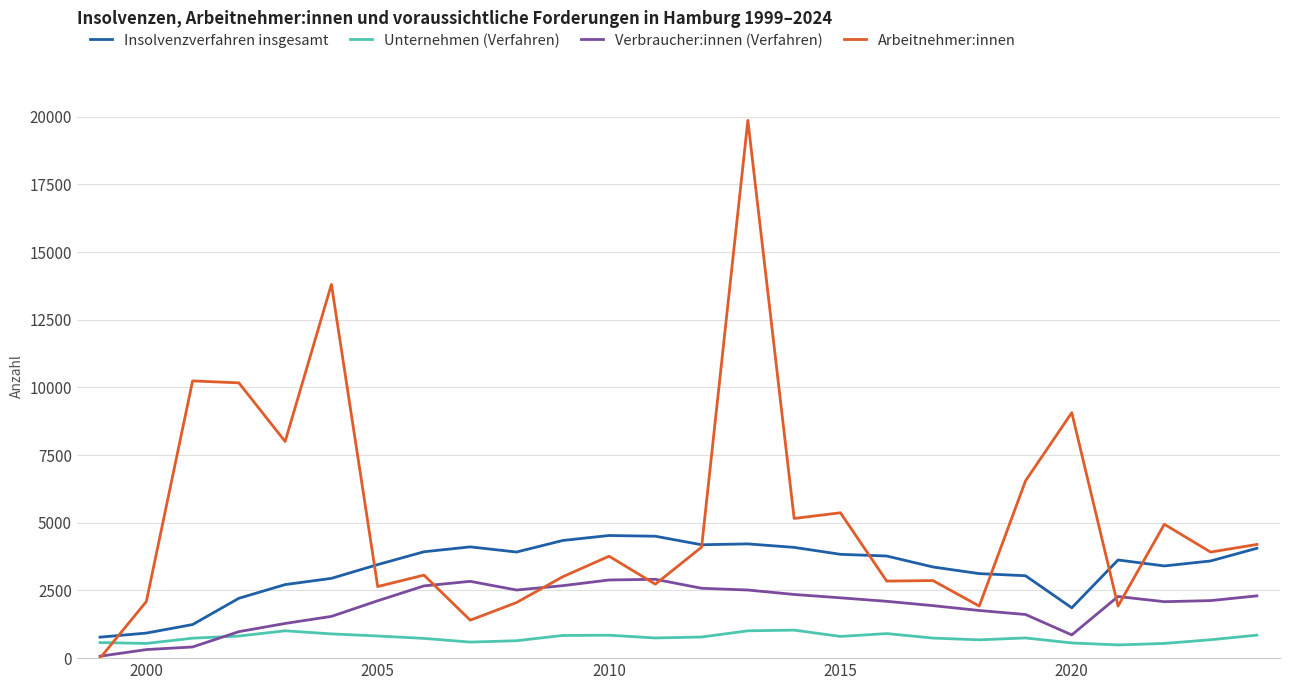

True or false: Arbeitnehmer:innen and Insolvenzverfahren insgesamt cross at least once.

True